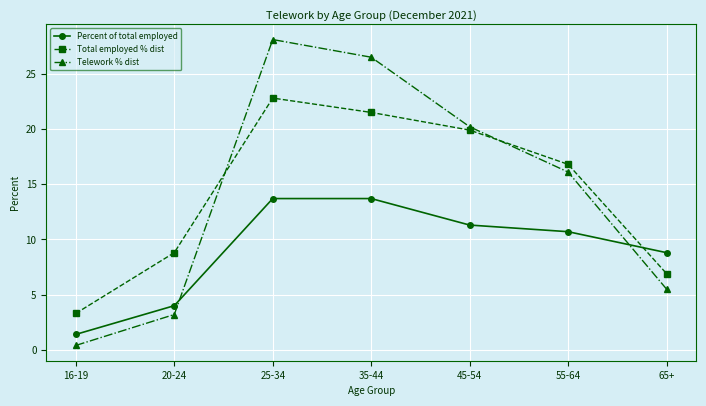

Which category has the lowest value in the Total employed % dist series?

16-19